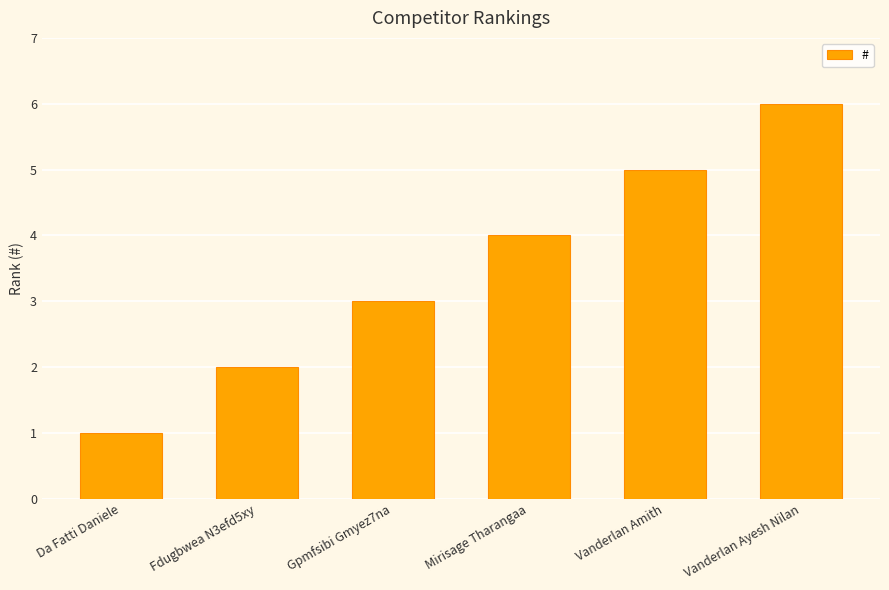

What is the minimum value shown in the chart?

1